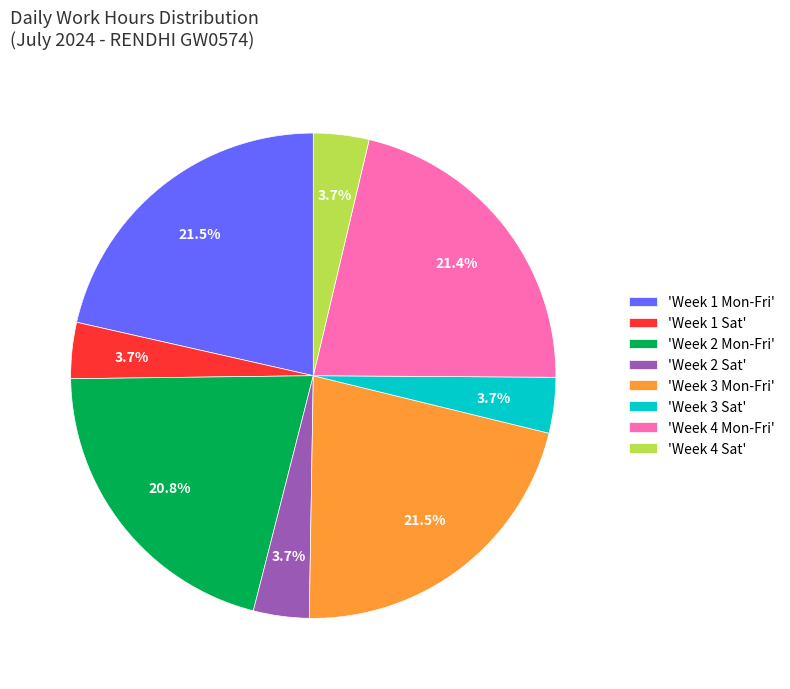

Is there any slice that represents more than half of the pie?

No